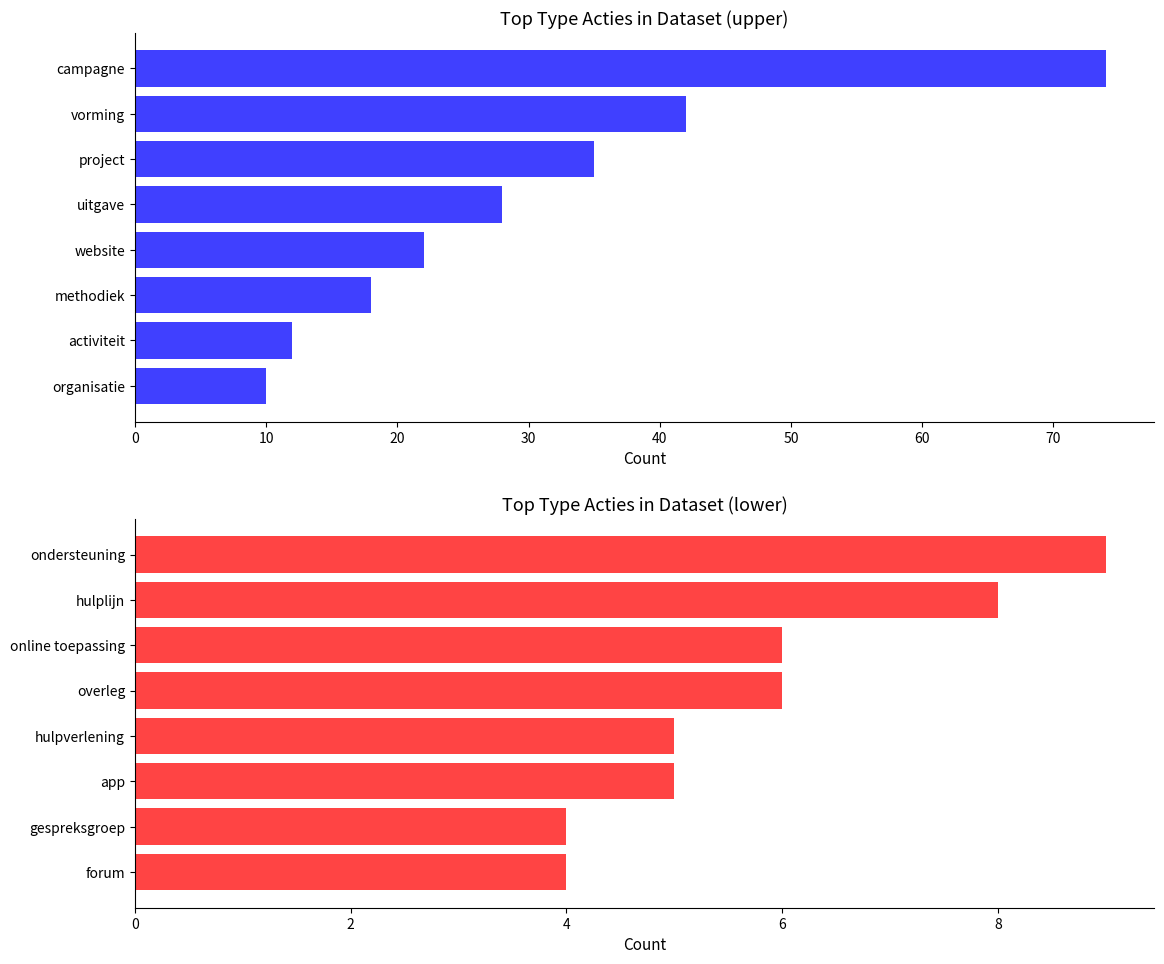

Between campagne and methodiek, which is larger?

campagne